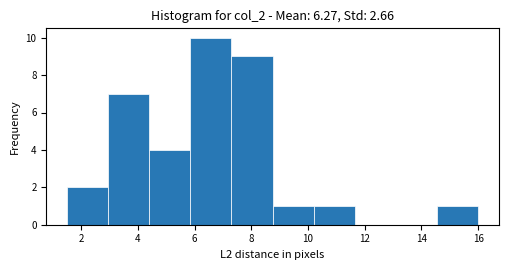

How tall is the bar that spans 5.85 to 7.30 on the x-axis? Neither the bar edges nor the heights are printed on the chart, so give them approximately, as read against the axes.

10